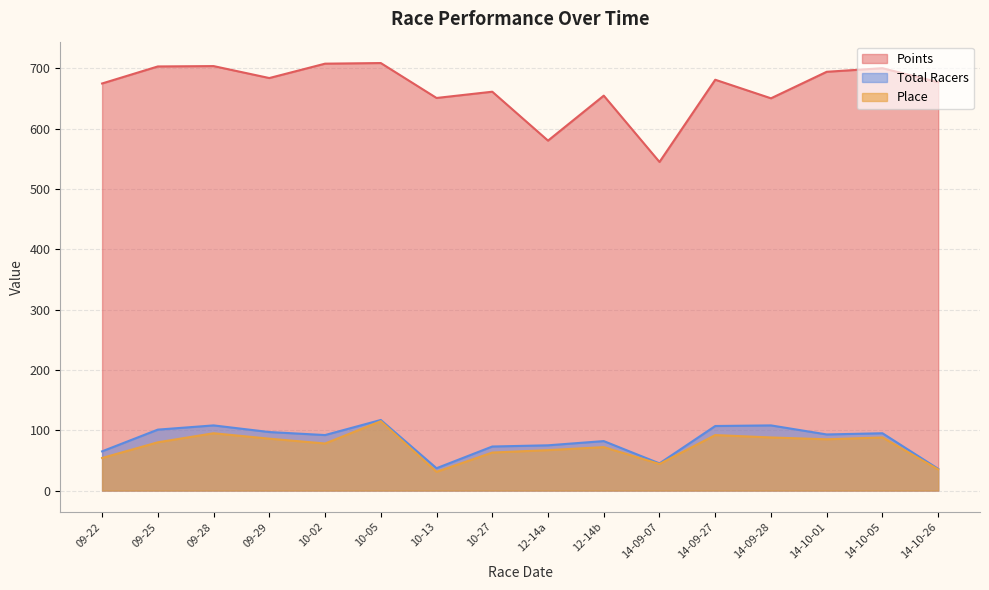

Reading left to right, extract all data points from this chart.

Points: 674.9	703.1	703.7	683.9	707.7	708.8	650.9	661.2	580.1	654.7	544.8	681.1	650.3	694.3	700.2	677.0
Place: 54.0	80.0	95.0	86.0	78.0	115.0	31.0	63.0	67.0	72.0	44.0	92.0	88.0	85.0	88.0	35.0
Total Racers: 65.0	101.0	108.0	97.0	92.0	117.0	37.0	73.0	75.0	82.0	45.0	107.0	108.0	93.0	95.0	36.0